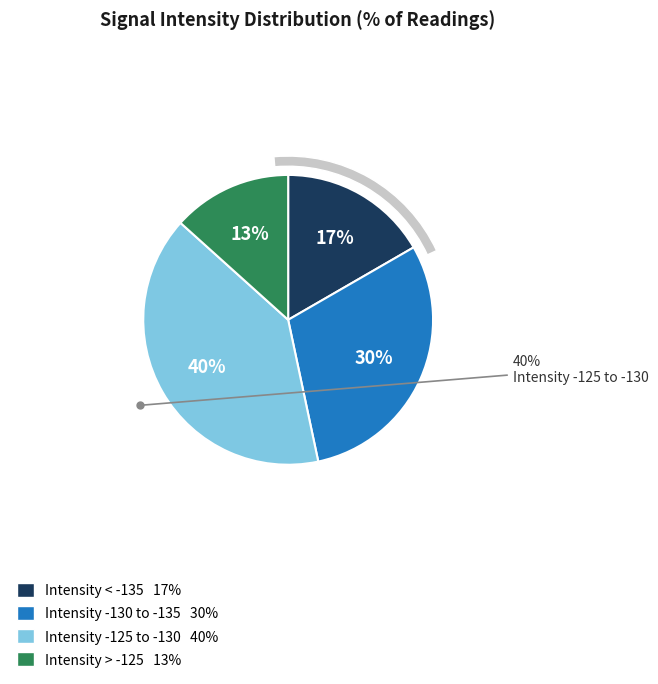

Is it true that 12 is 8% of the pie?

False